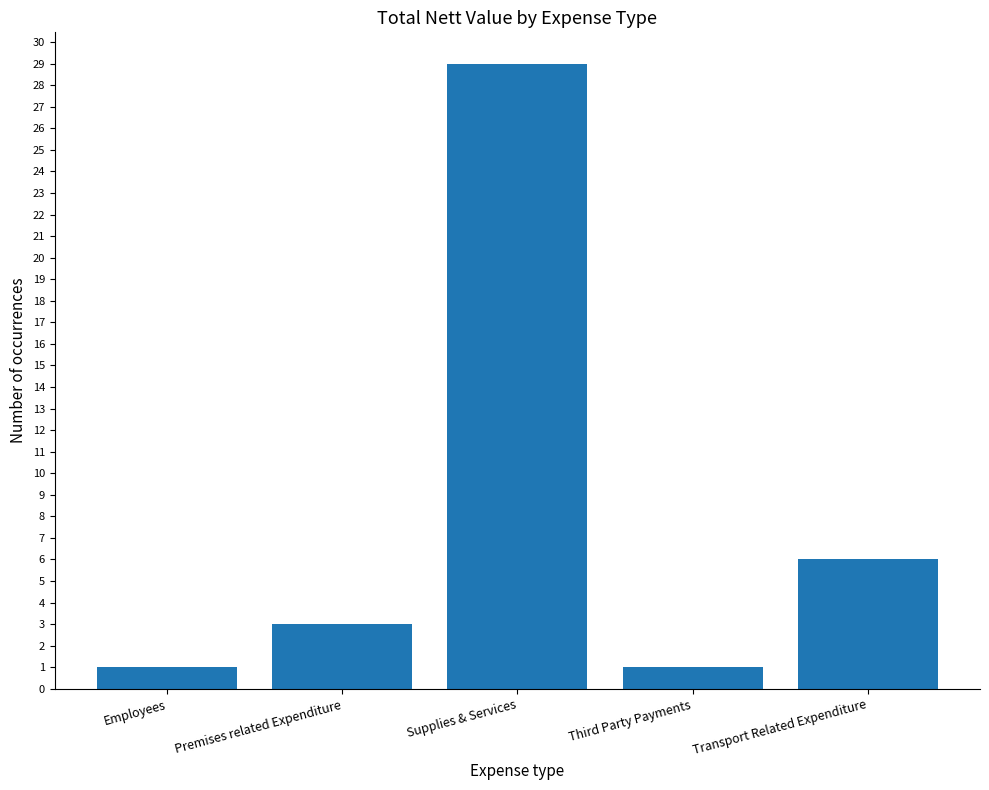

What is the label of the 3rd bar from the left?

Supplies & Services